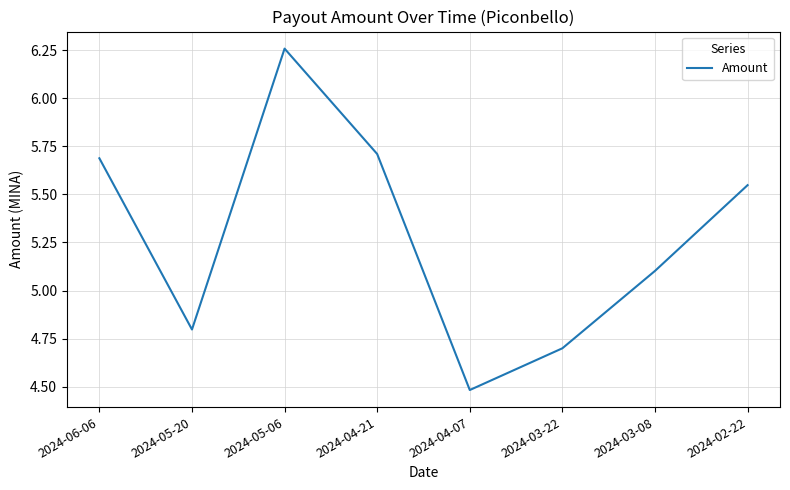

How many series are shown in this chart?

1